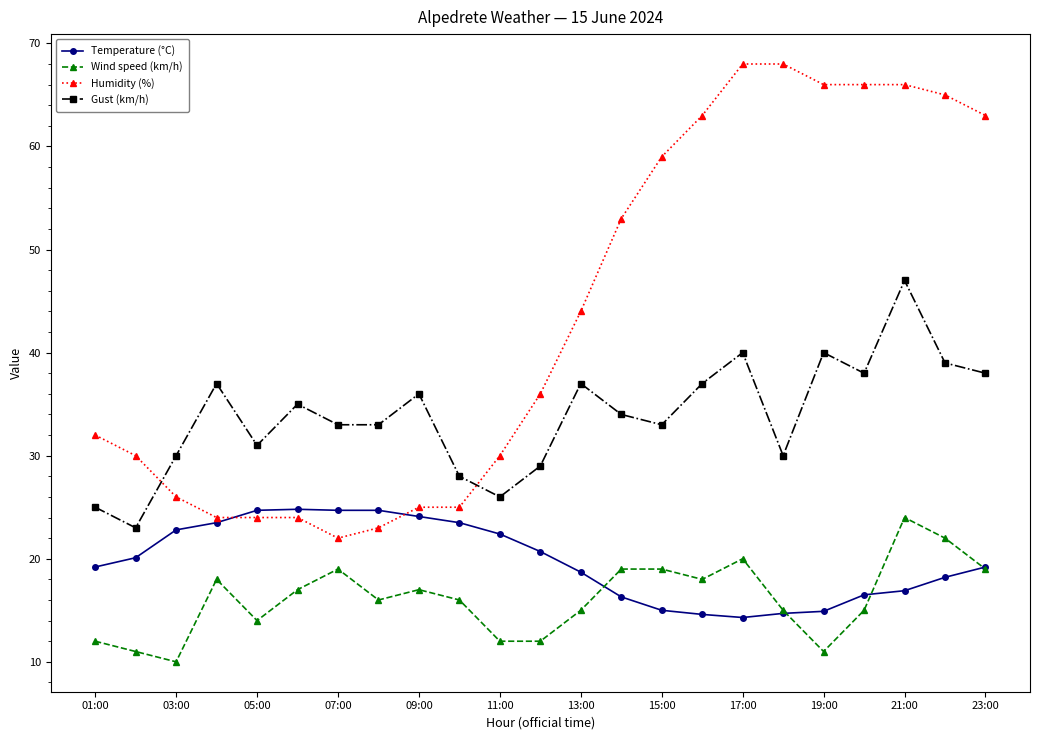

How many series are shown in this chart?

4